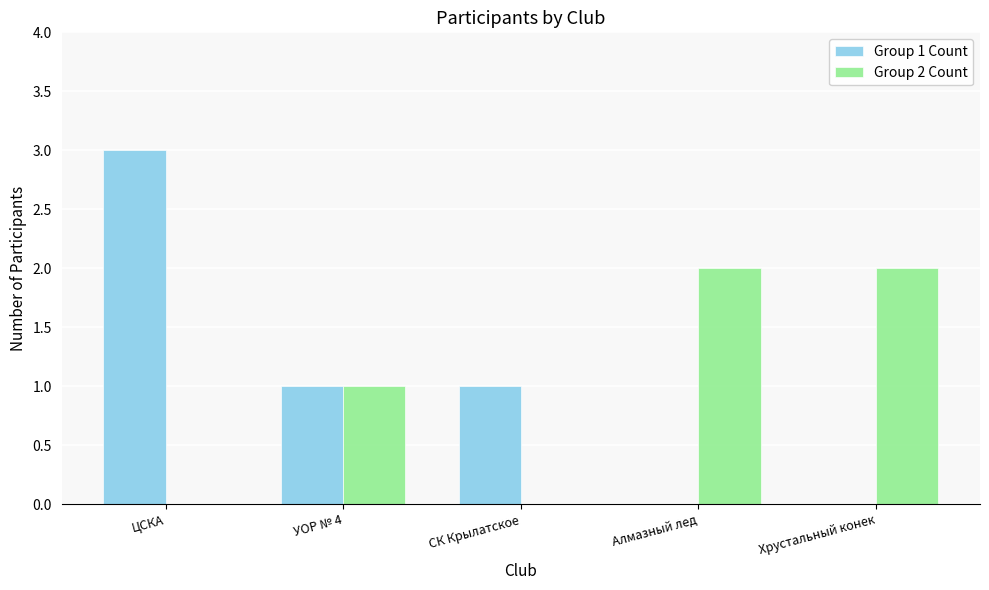

How many distinct data groups are displayed?

2